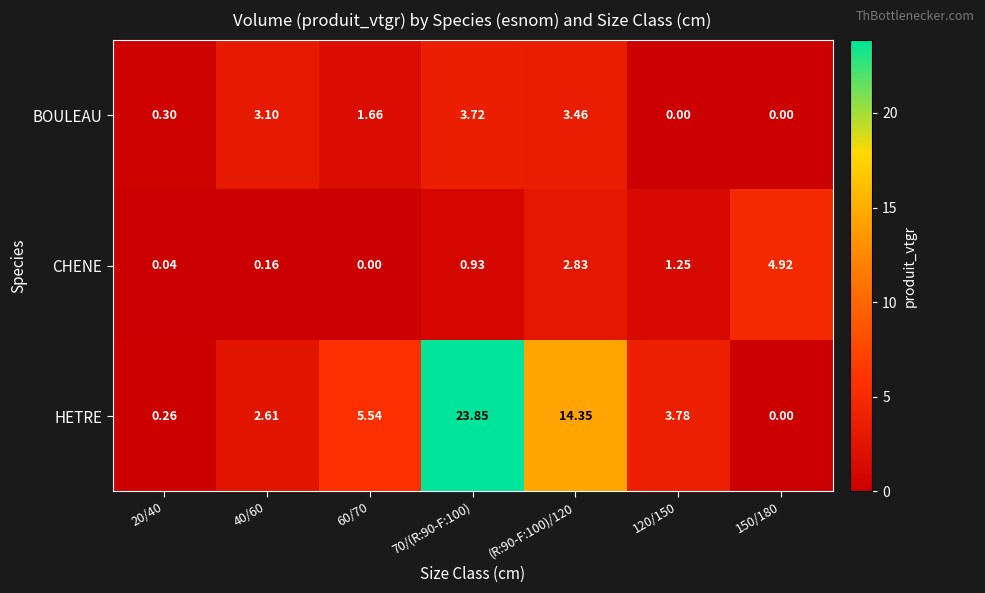

What is the spread (max minus min) of values at (R:90-F:100)/120?

11.5